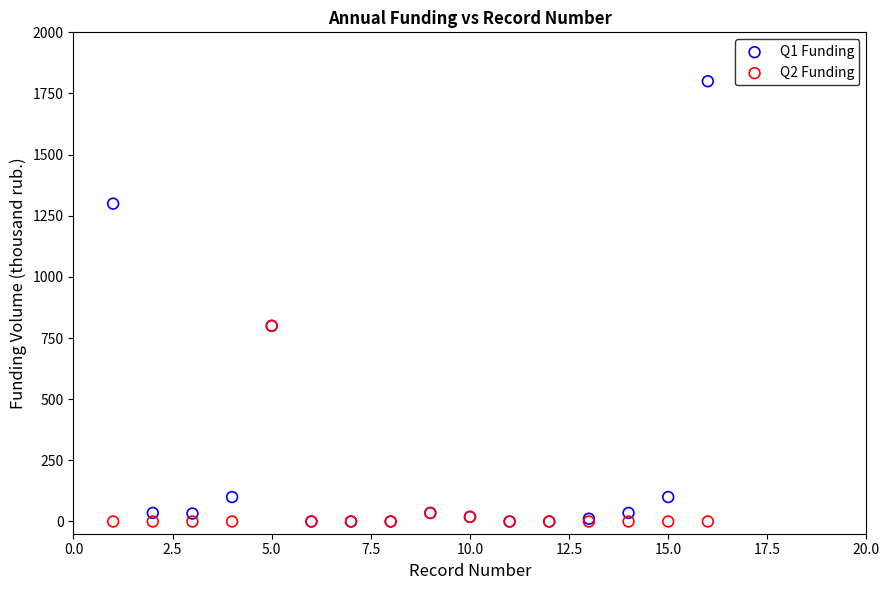

Which series has the widest spread of Y values?

Q1 Funding